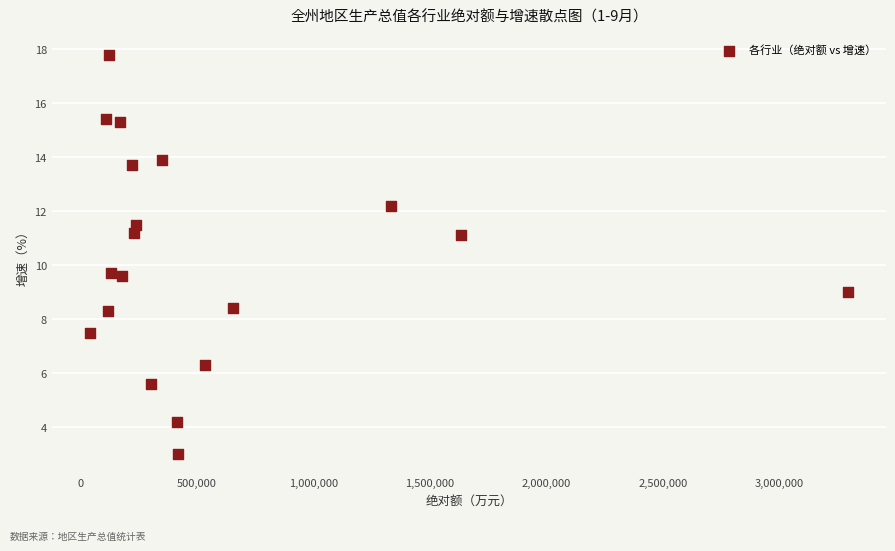

What is the range of X values (max minus min)?

3255531.8